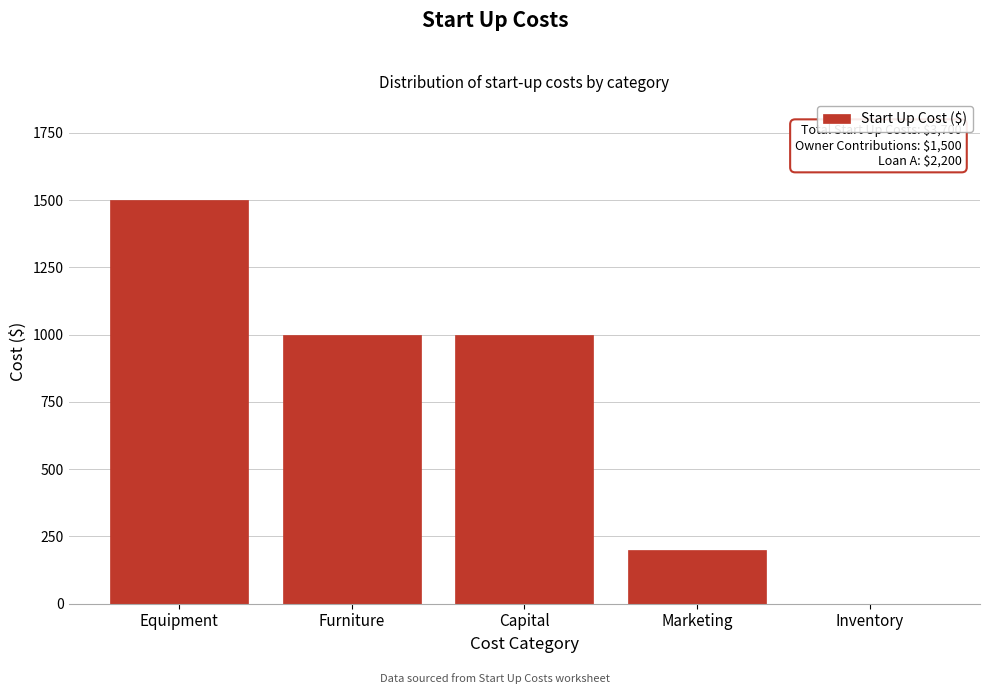

Reading left to right, what are all the values shown in this chart?

Equipment=1500	Furniture=1000	Capital=1000	Marketing=200	Inventory=0